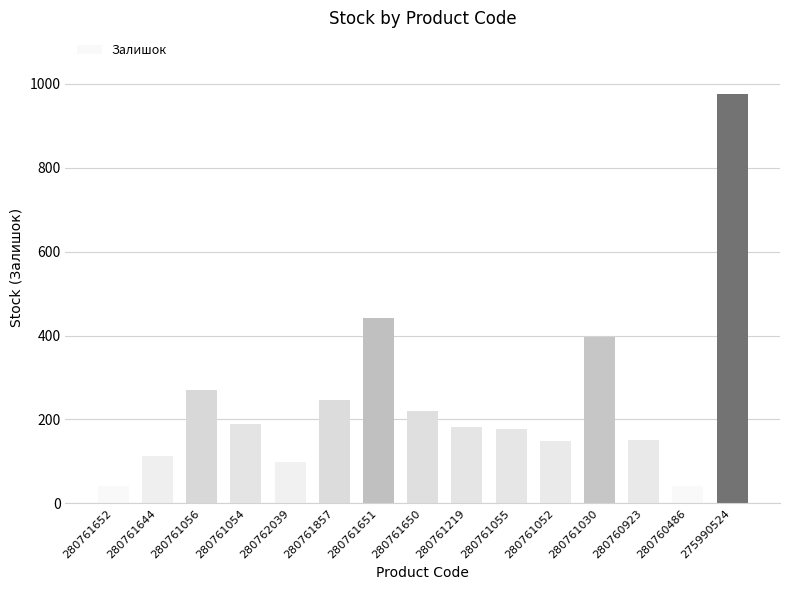

Approximately how many times larger is the value at 280761054 compared to 275990524?

0.2